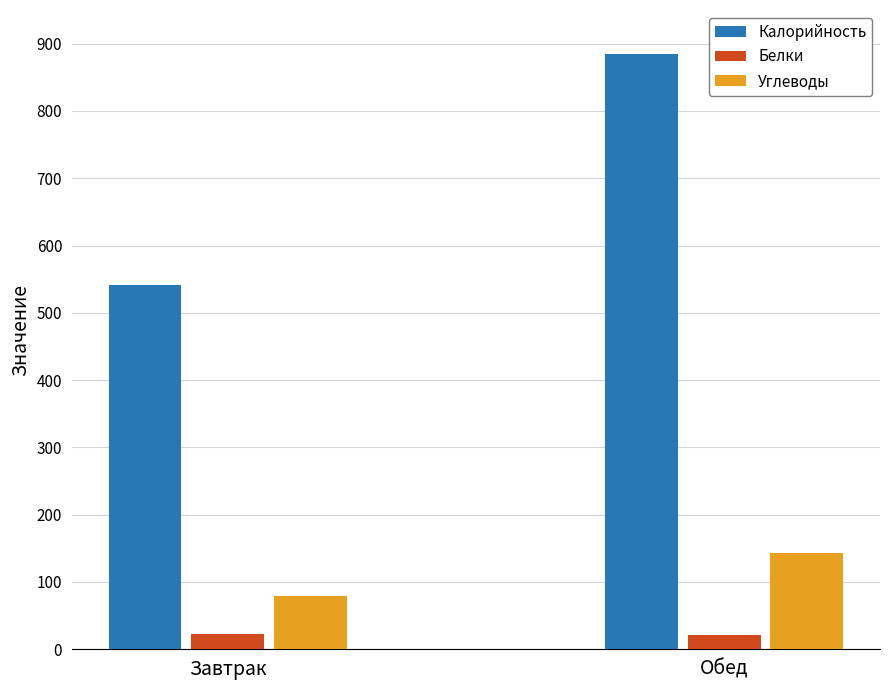

At how many categories does at least one series exceed 804?

1